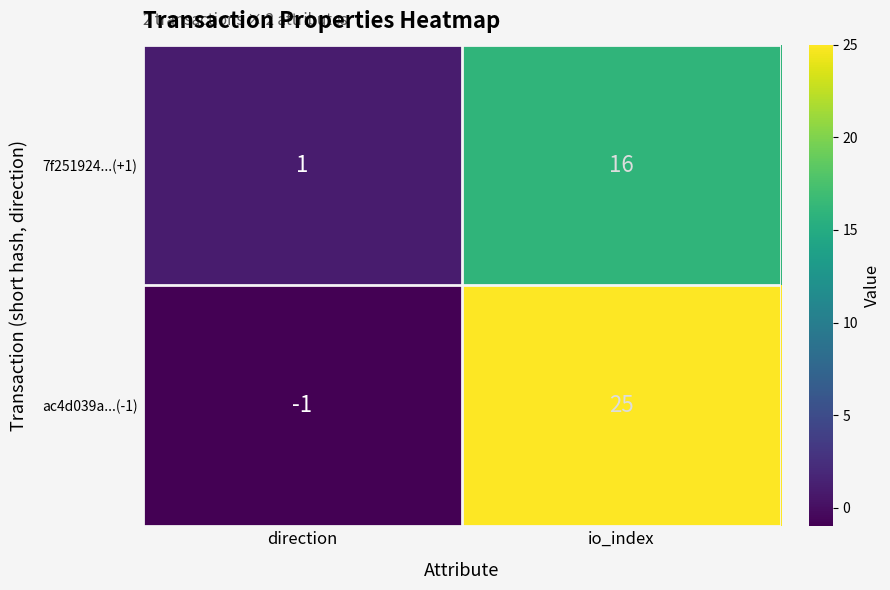

Which series has the largest range (max minus min)?

ac4d039a...(-1)